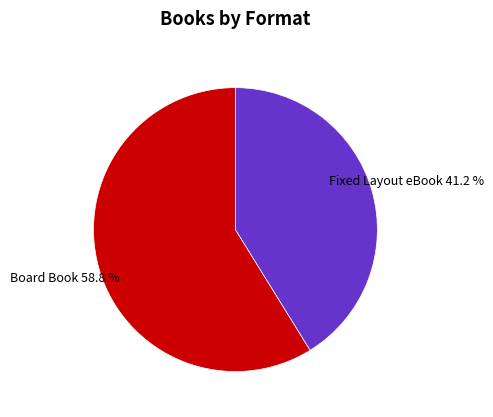

Does any single category account for the majority?

Yes